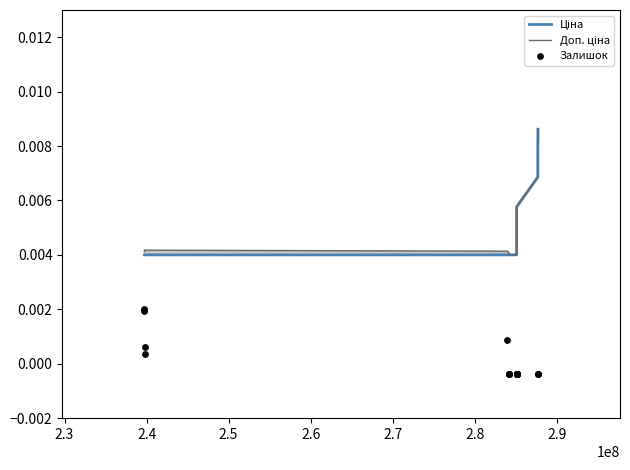

Which series reaches the minimum Y coordinate?

Залишок